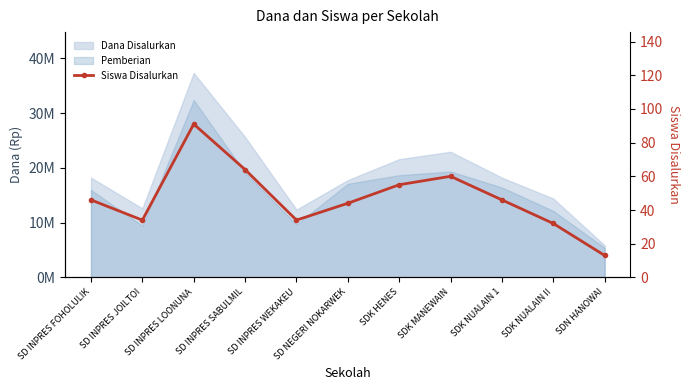

Which category has the highest value across all series?

SD INPRES LOONUNA